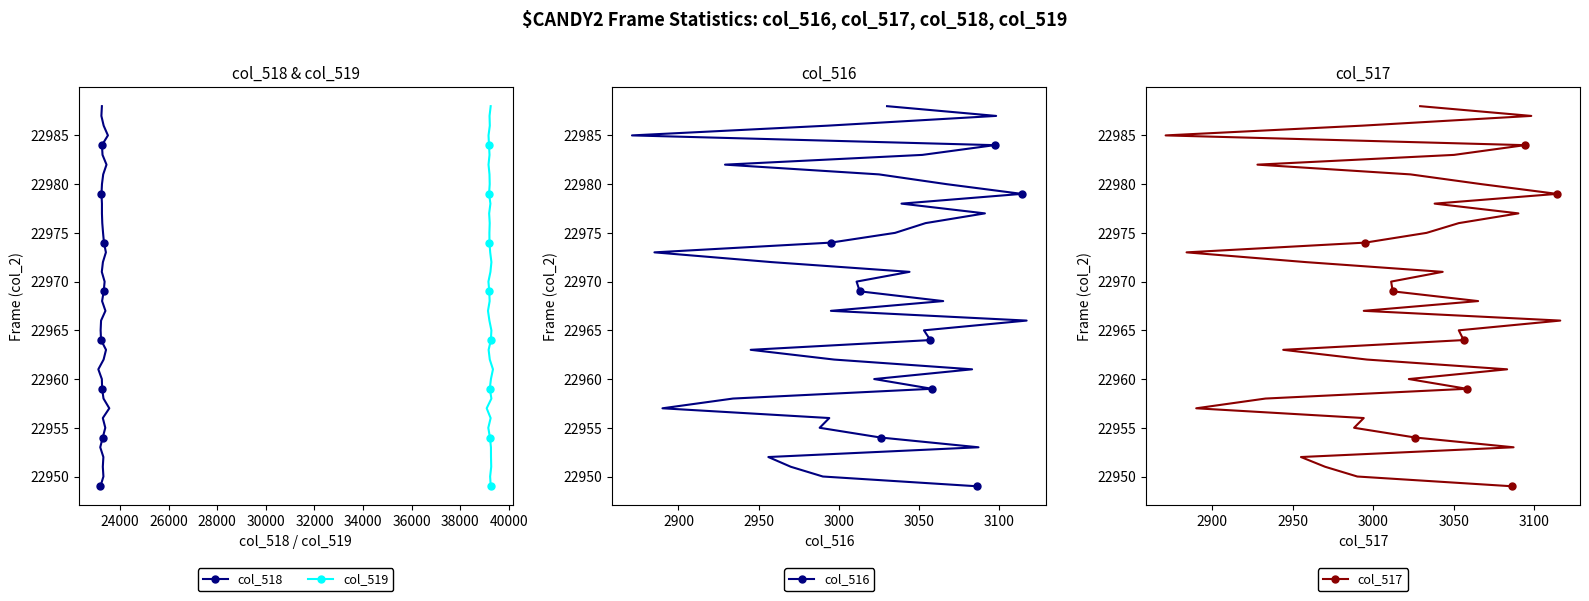

The col_519 series shows 30863 at 24000. True or false?

False